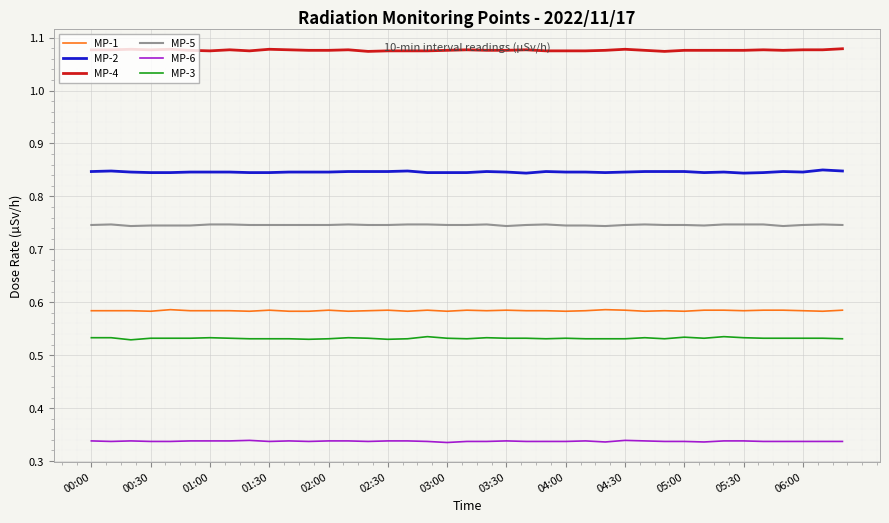

Rank the series by their maximum value, from lowest to highest.

MP-6, MP-3, MP-1, MP-5, MP-2, MP-4